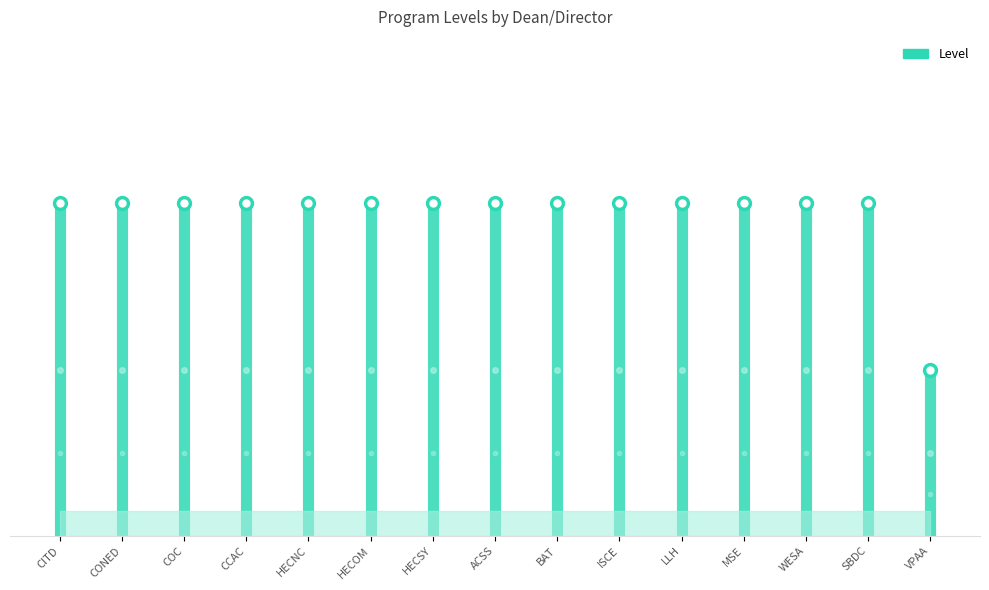

What is the smallest value displayed?

1